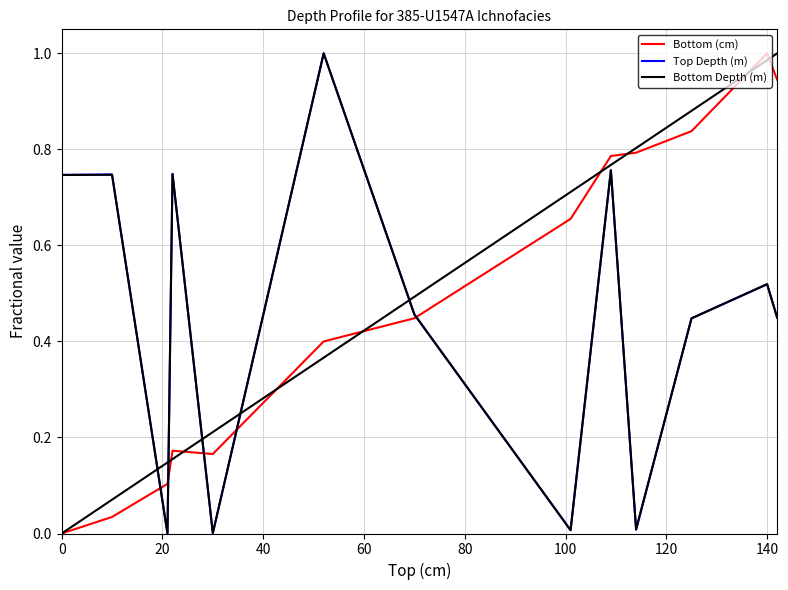

How many times do Top Depth (m) and Bottom (cm) cross each other?

5